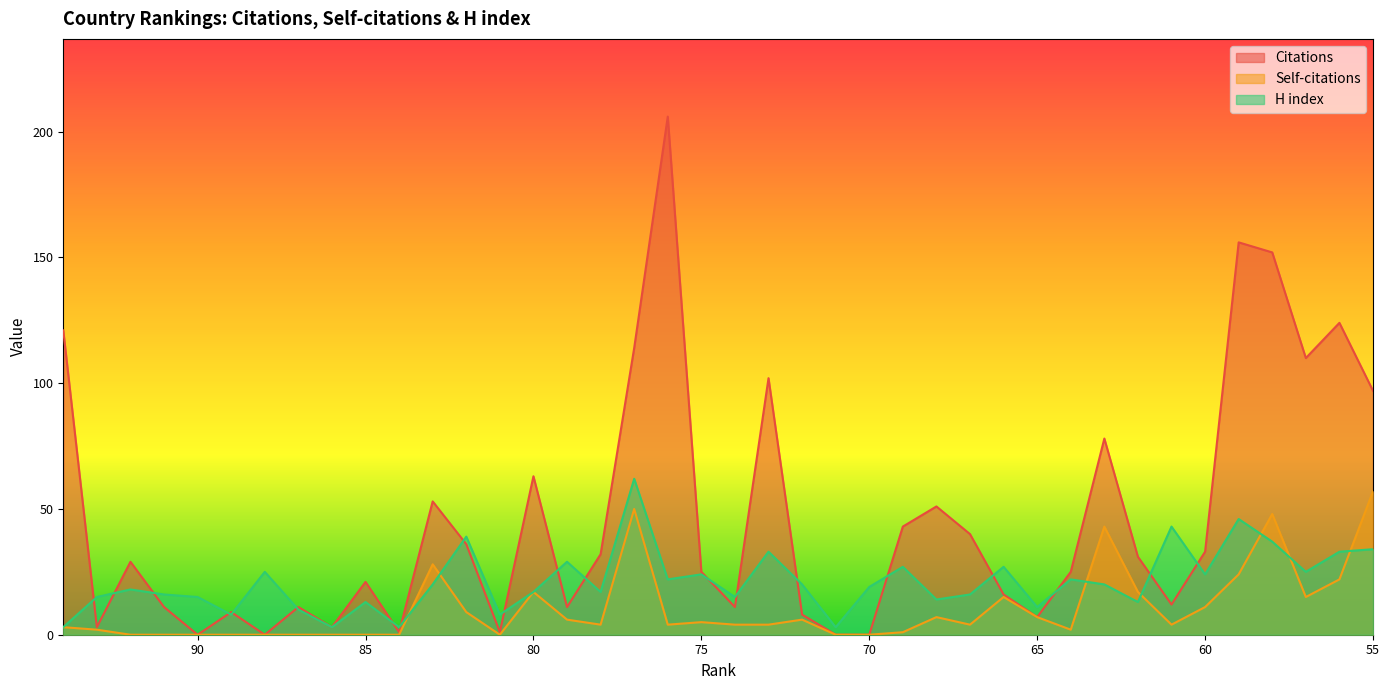

True or false: Self-citations and Citations cross at least once.

False